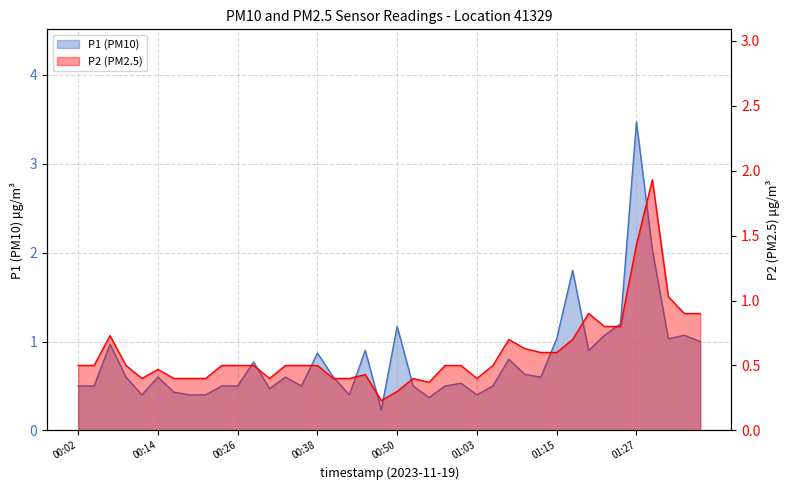

Which series has the largest total across all categories?

P1 (PM10)